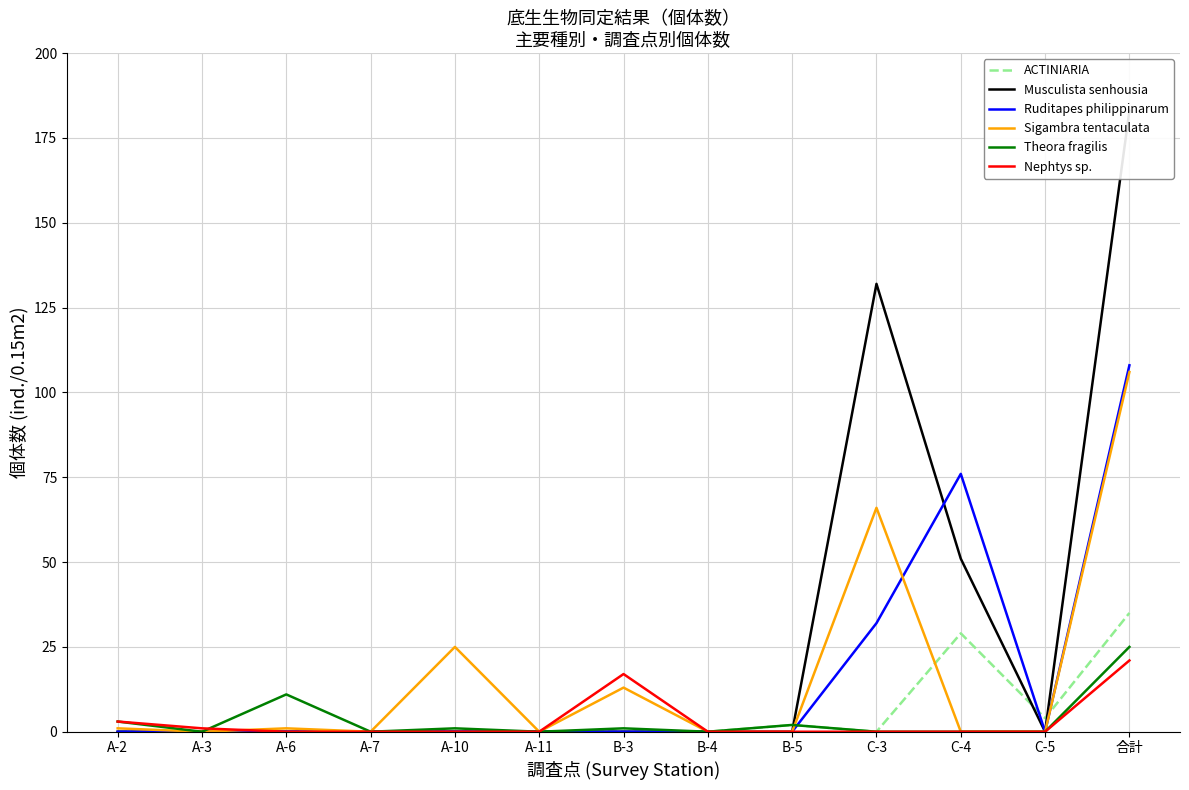

How many lines are shown in the chart?

6